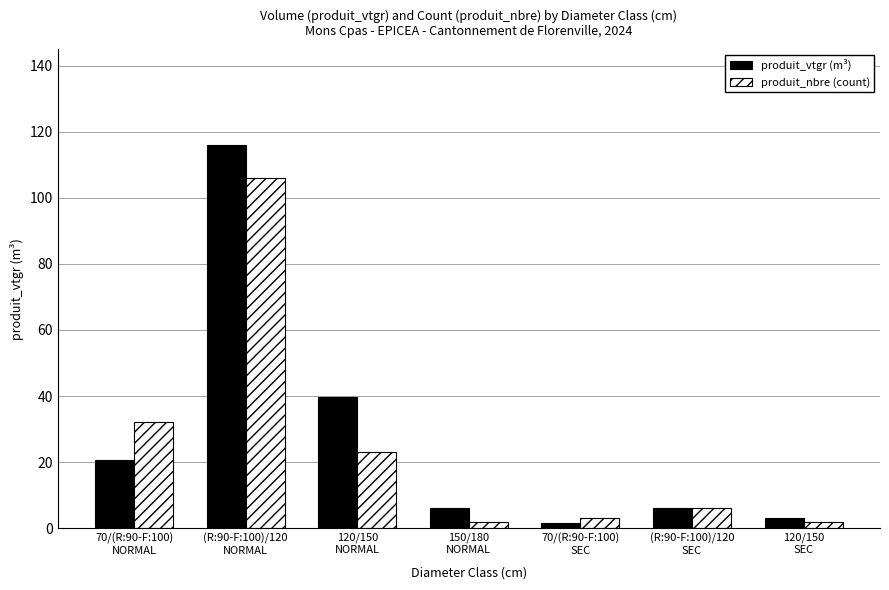

What is the value of the produit_nbre (count) bar at the 5th from the left?

3.0